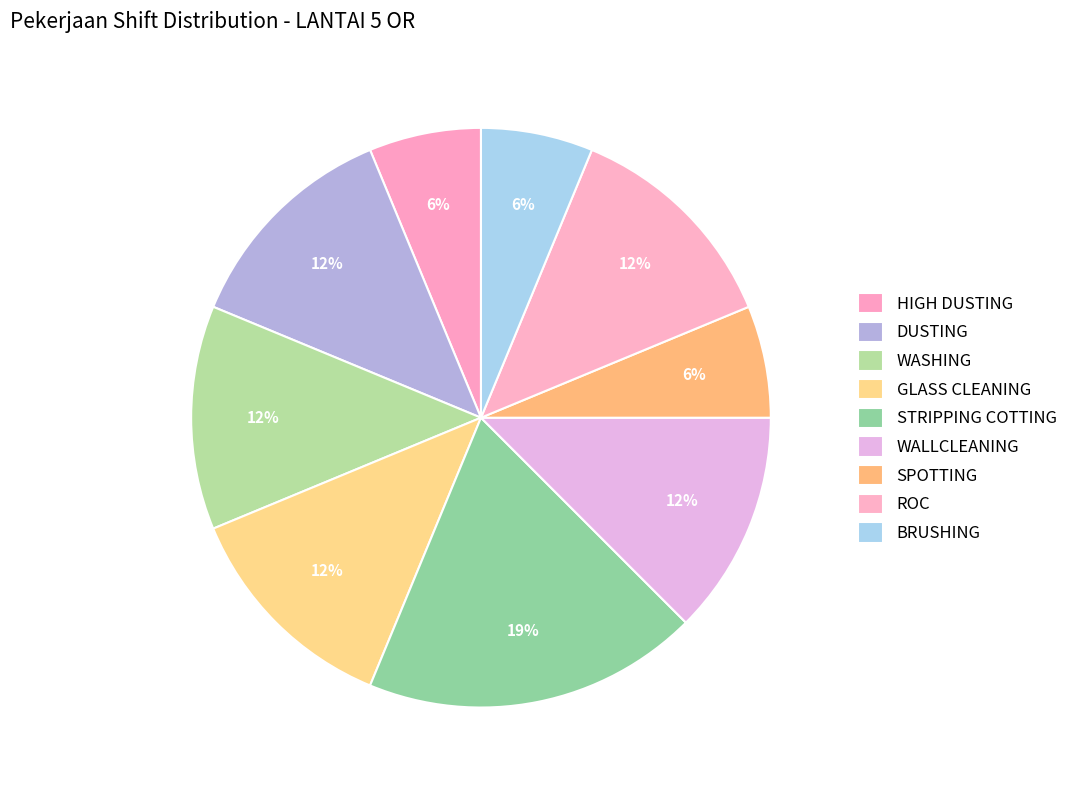

What is the smallest slice in the pie chart?

HIGH DUSTING